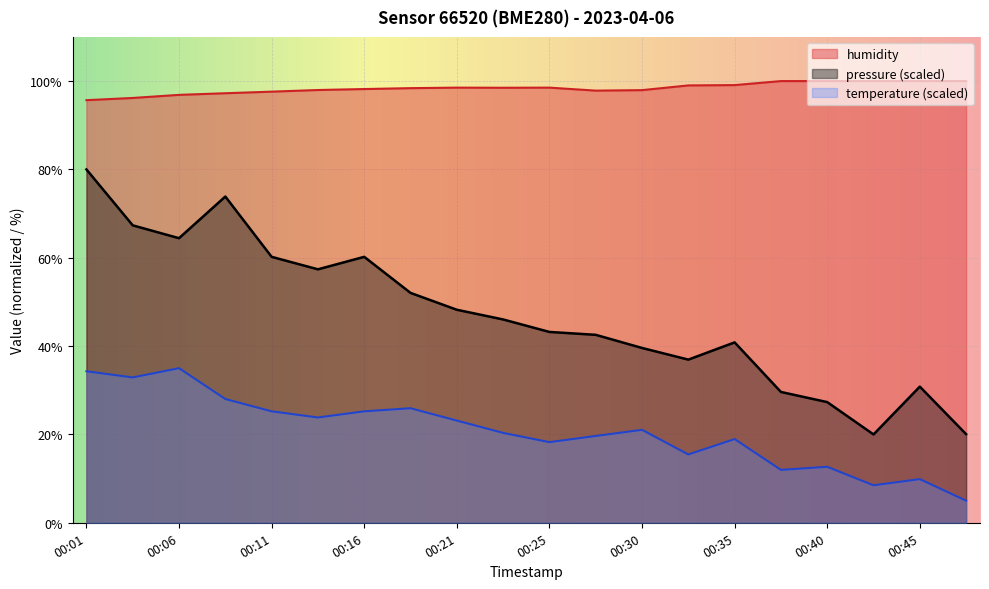

In pressure, how many points are higher than both neighbors (excluding endpoints)?

4